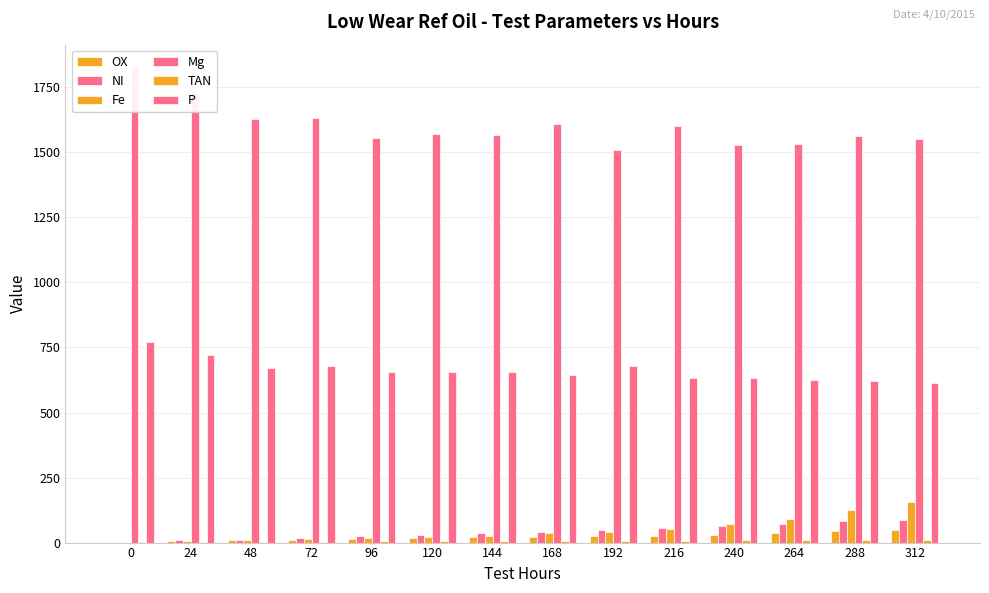

How many categories are shown in the chart?

14